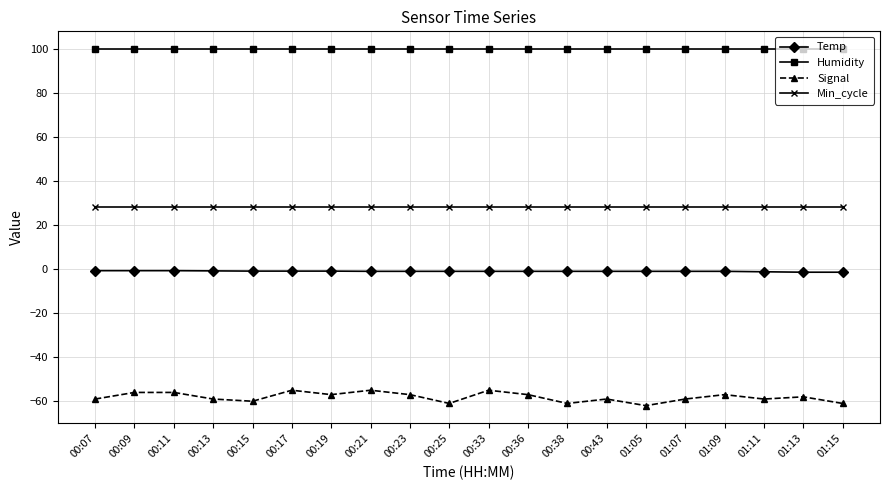

What is the approximate value of Signal at 00:23?

-57.0